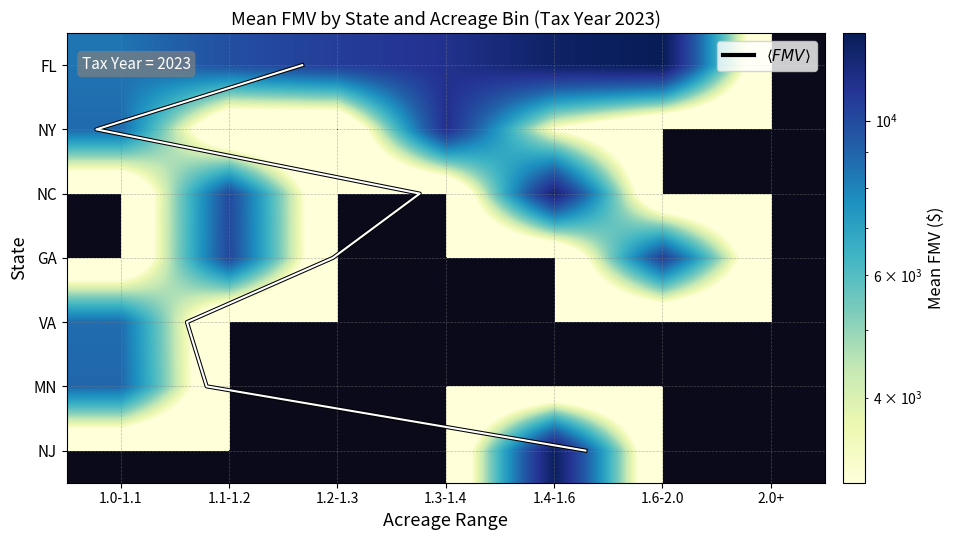

Is the value of FL at 1.0-1.1 greater than the value of MN at 1.4-1.6?

Yes